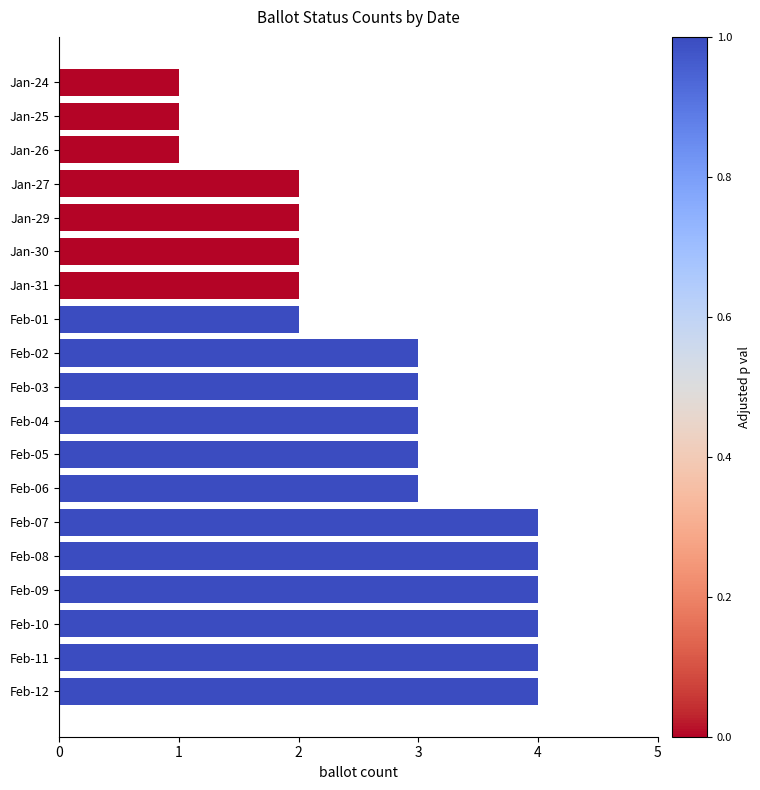

What is the change in value from Feb-06 to Feb-08?

+1